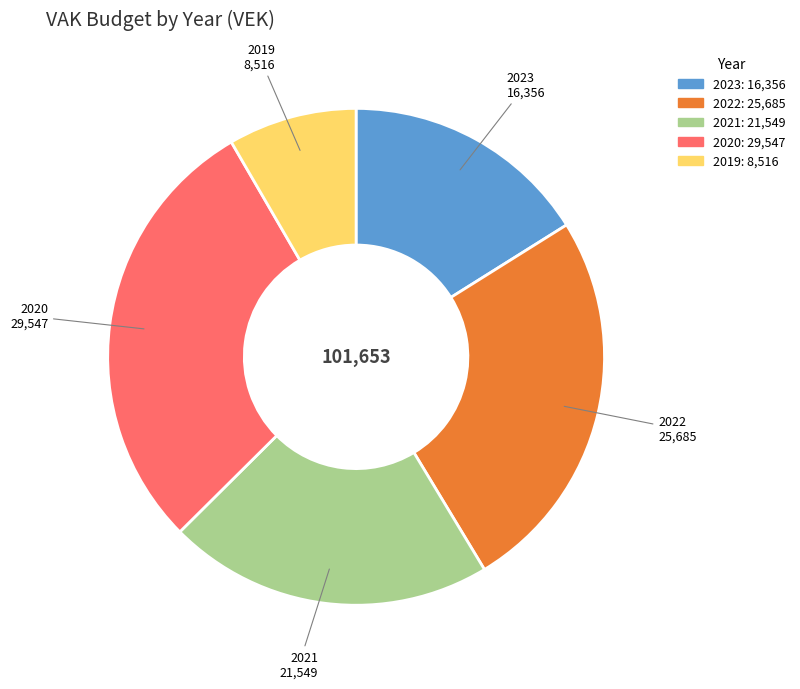

How many segments does this pie chart have?

5